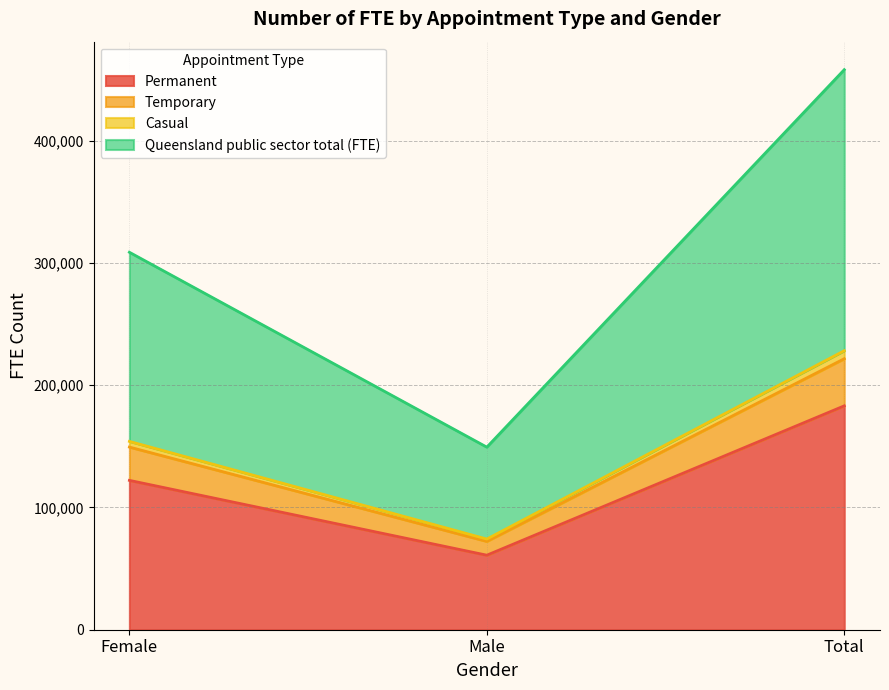

Which series changed the most between Male and Total?

Queensland public sector total (FTE)